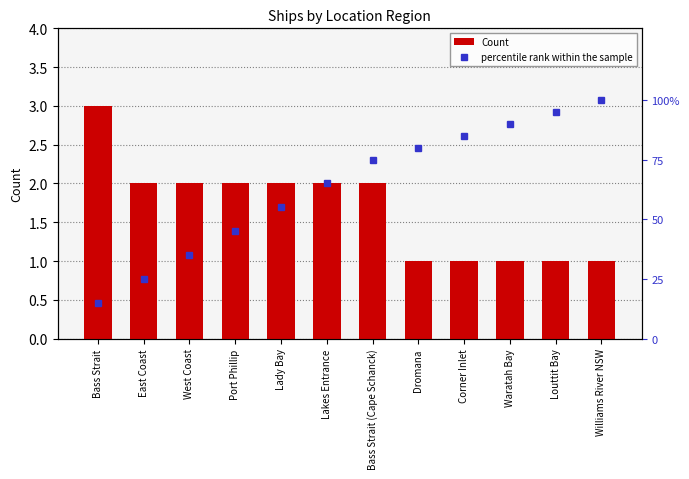

Where is percentile rank within the sample nearest to the value 57?

Lady Bay